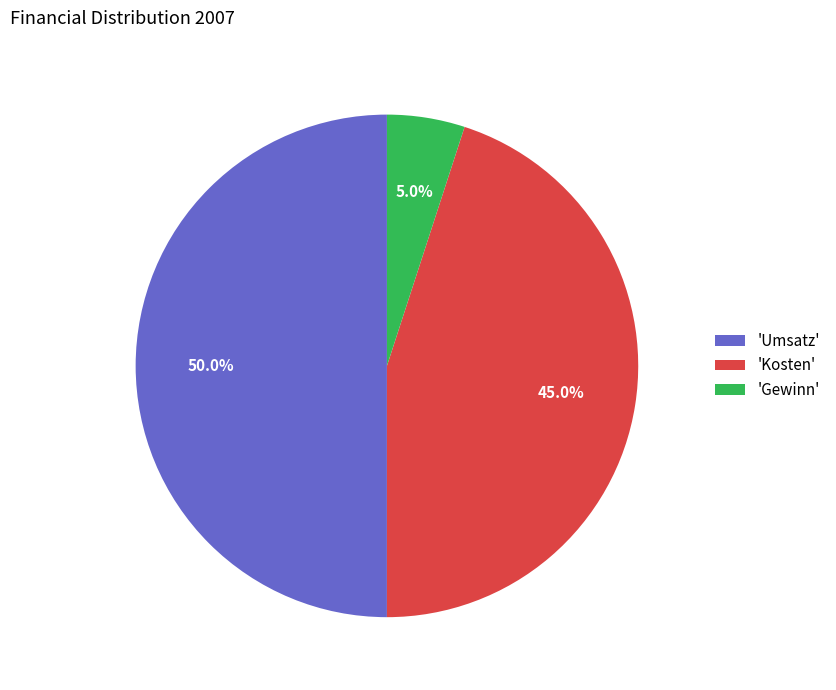

Which category has the smallest portion of the pie?

'Gewinn'